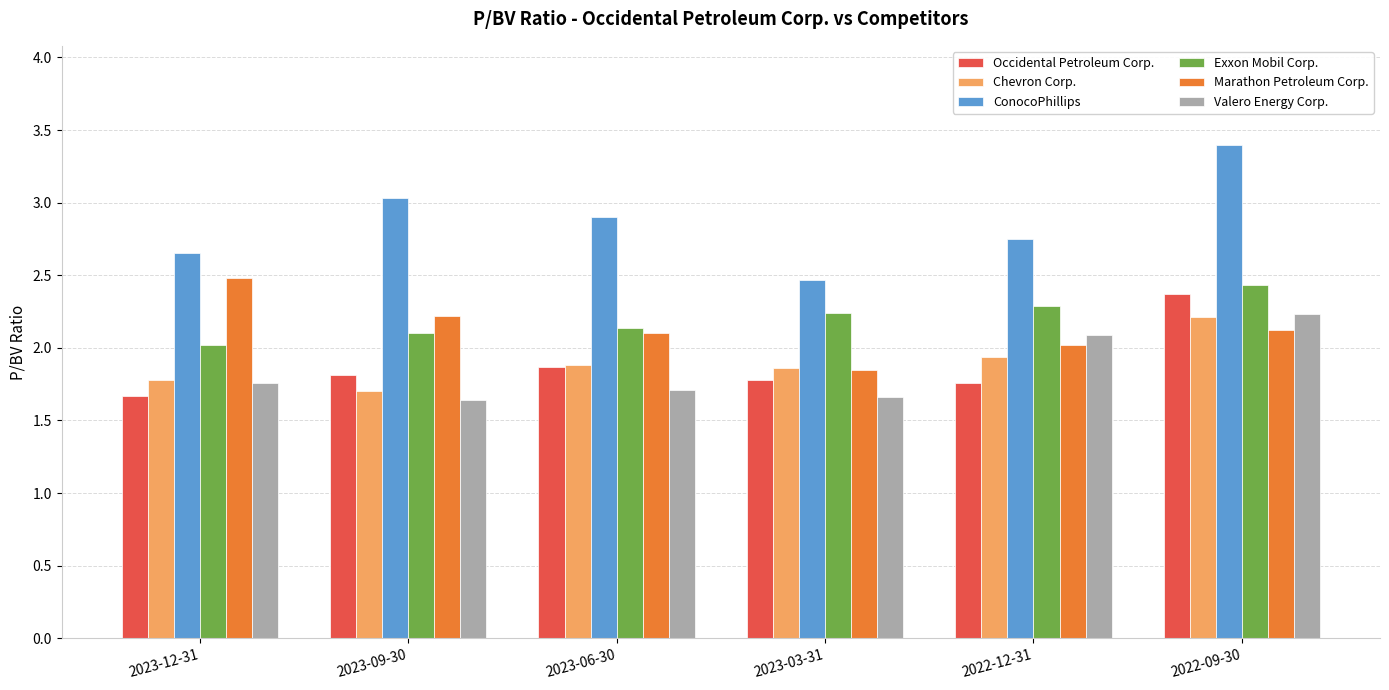

What is the total value across all series at 2023-09-30?

12.5